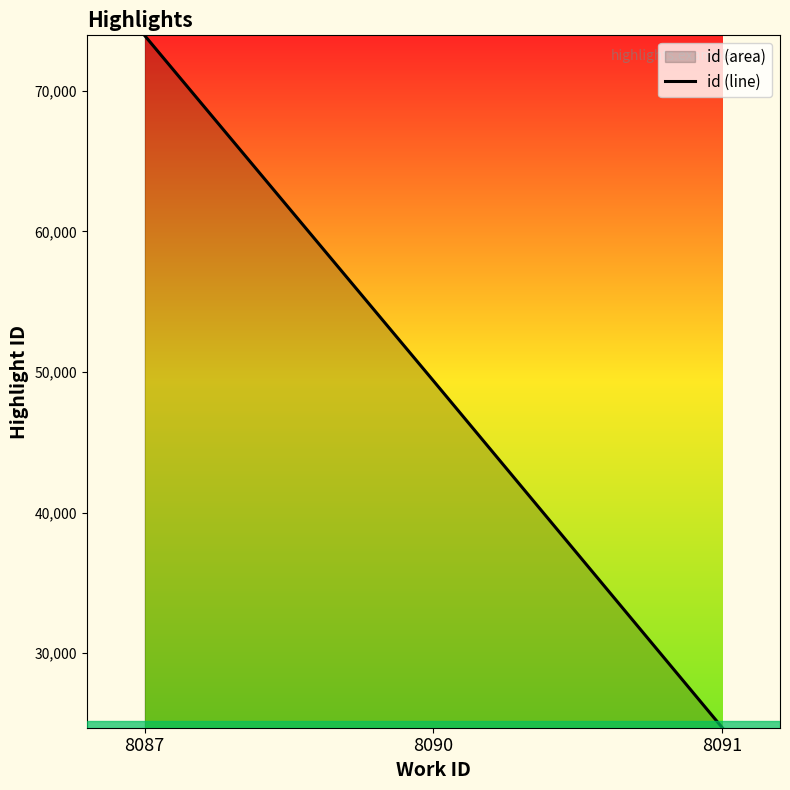

List the labels in order of value, largest first.

8087, 8090, 8091